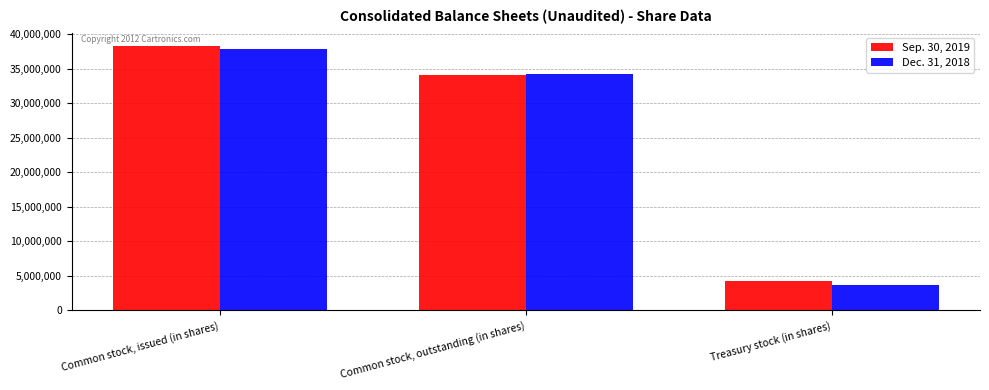

At Treasury stock (in shares), list the series in order from smallest to largest.

Dec. 31, 2018, Sep. 30, 2019